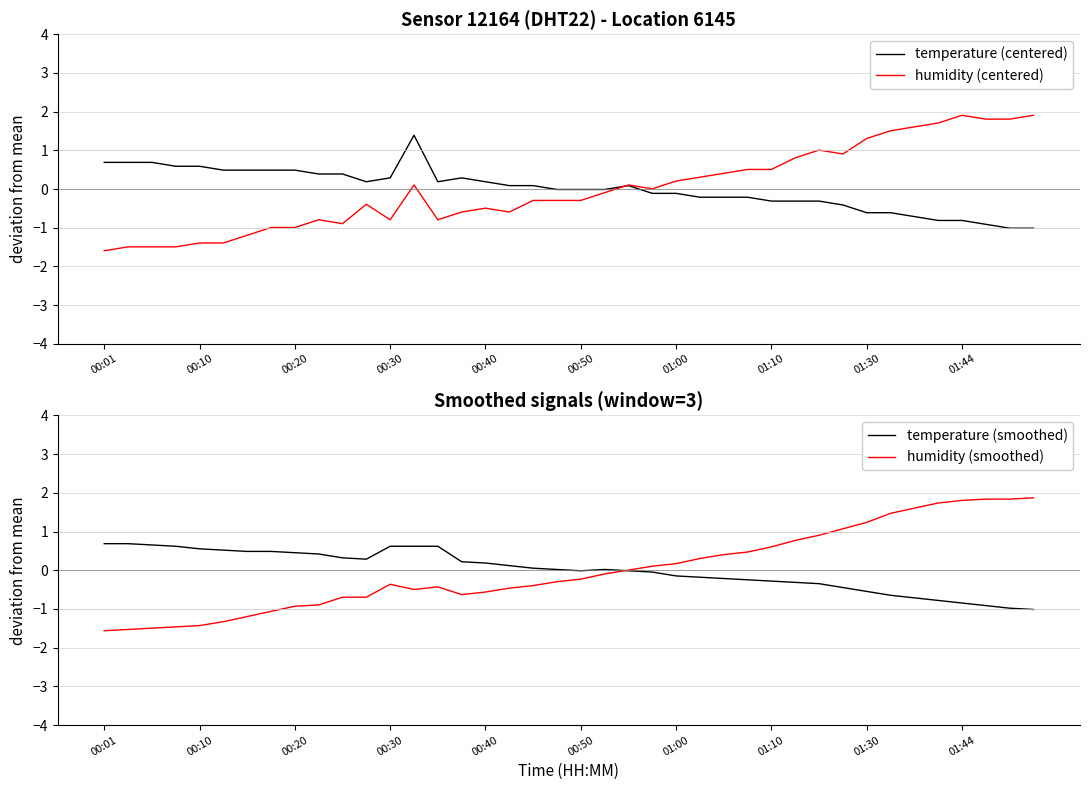

How many lines are shown in the chart?

4